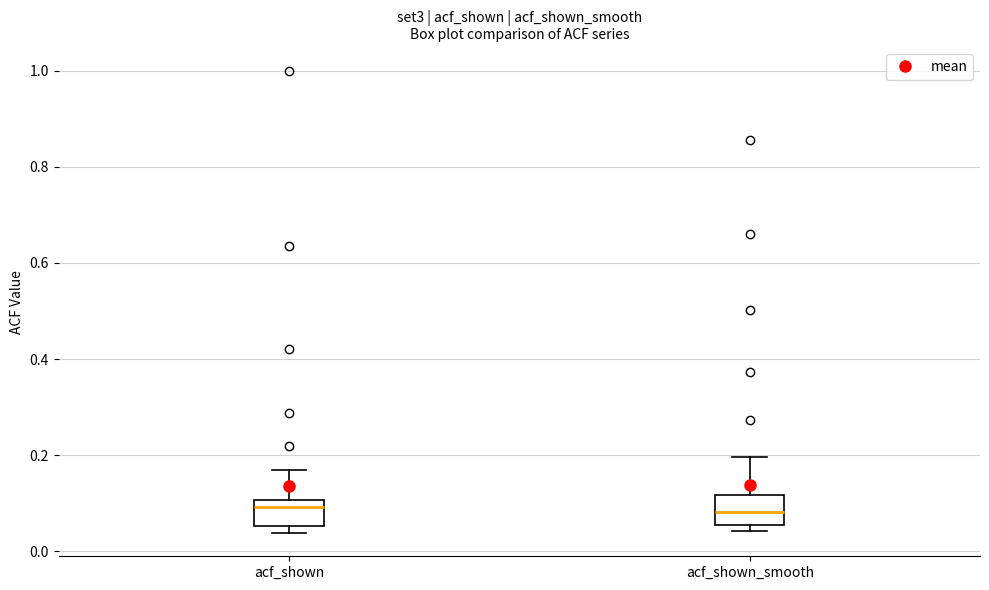

Reading left to right, read every box against the y-axis: the position of its median line, the range the box covers, and the ends of its whiskers. The values are not printed on the chart, so give them approximately, as read against the axis.

acf_shown: median 0.10 (just below the box's upper edge), box 0.06 to 0.10, whiskers 0.04 to 0.16
acf_shown_smooth: median 0.08, box 0.06 to 0.12, whiskers 0.04 to 0.20